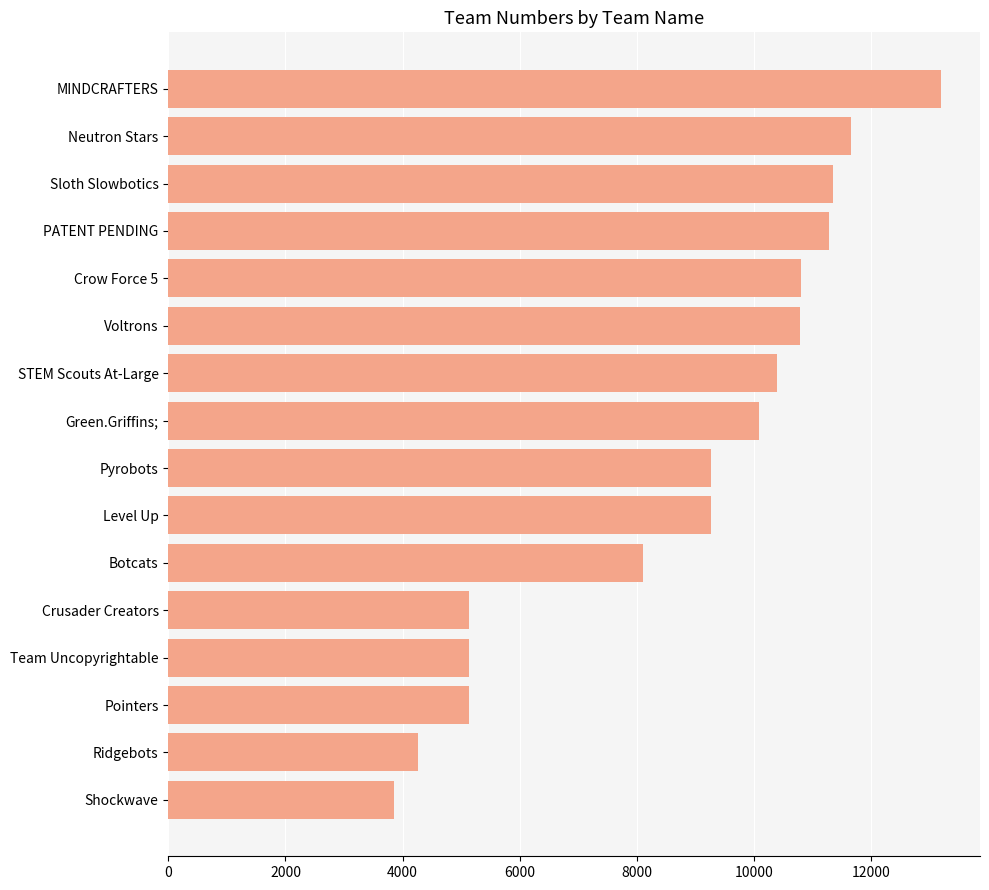

Where is the data nearest to the value 8524?

Botcats